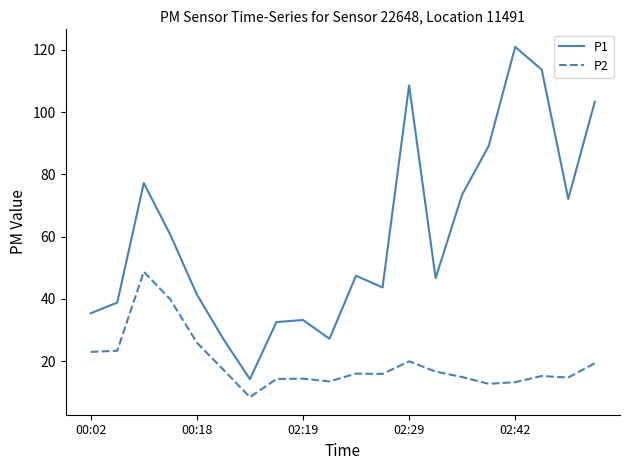

What is the maximum value shown in the chart?

121.0